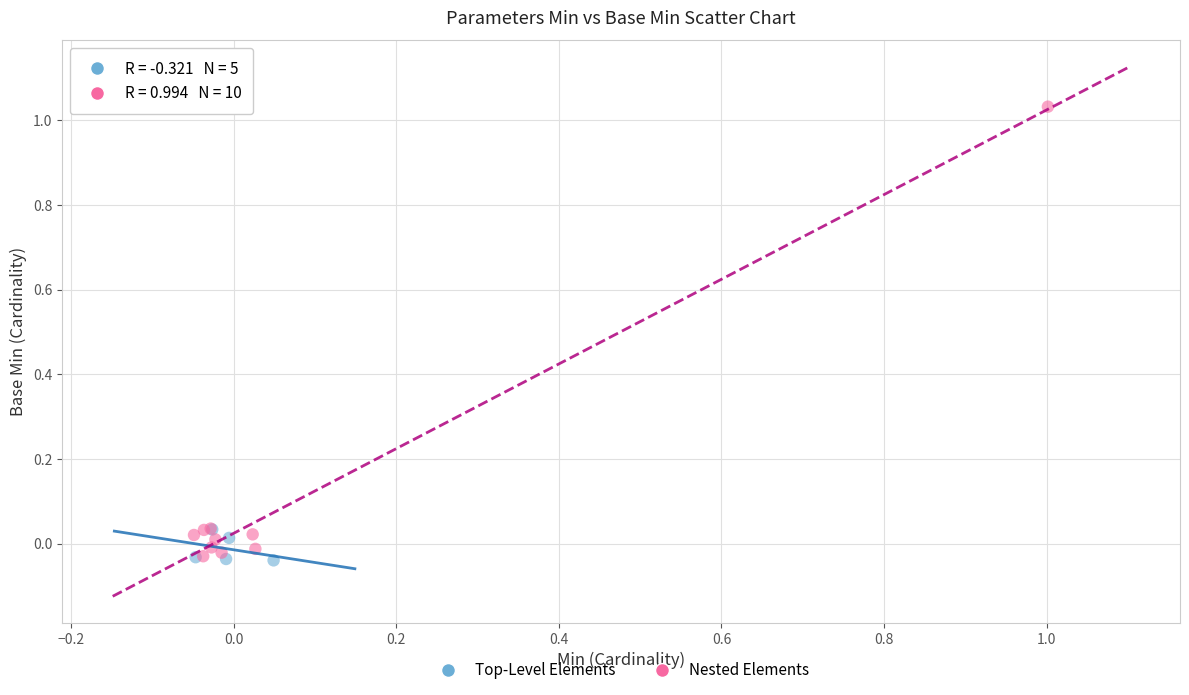

Which series has the largest Y range (max minus min)?

Nested Elements